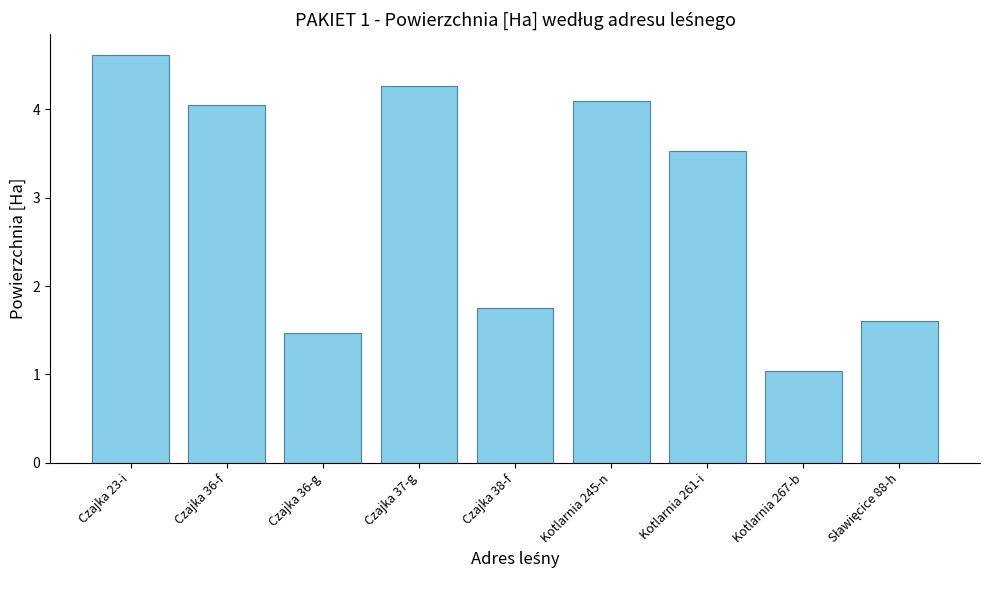

What is the difference between the maximum and minimum values?

3.6